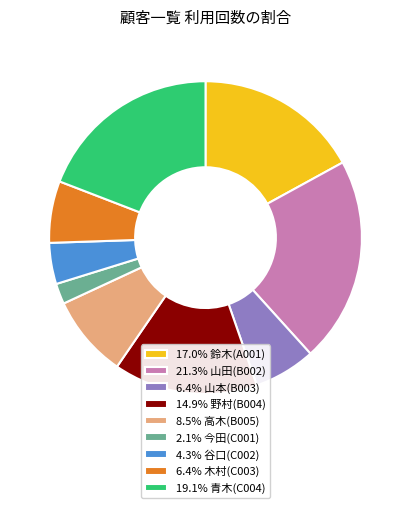

Do 4.3% 谷口(C002) and 8.5% 高木(B005) together represent more than half of the pie?

No